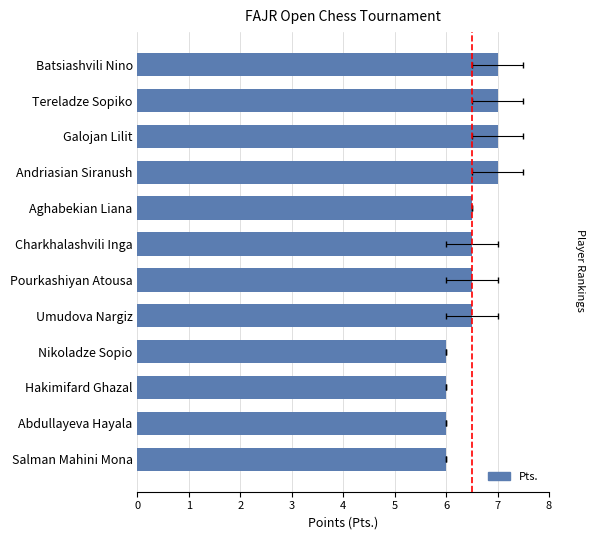

Does the chart contain stacked bars?

No